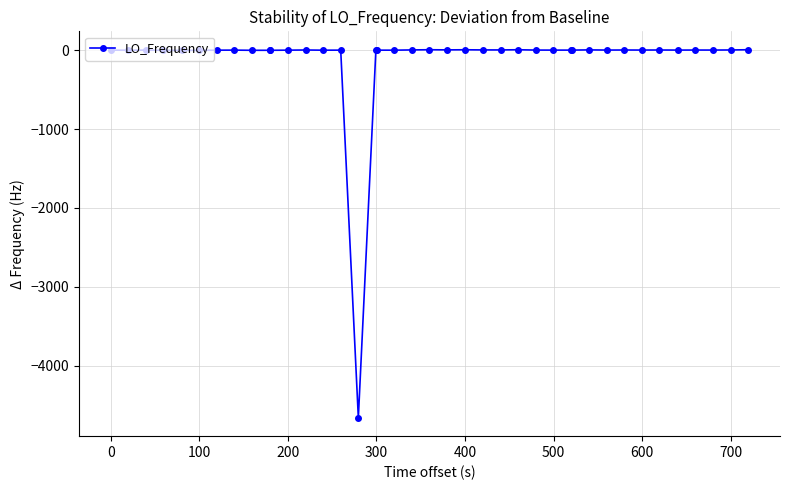

What is the sum of all values?

-4642.6